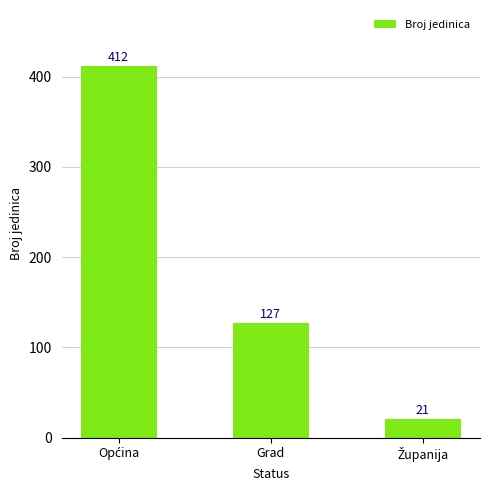

Where is the data nearest to the value 216?

Grad